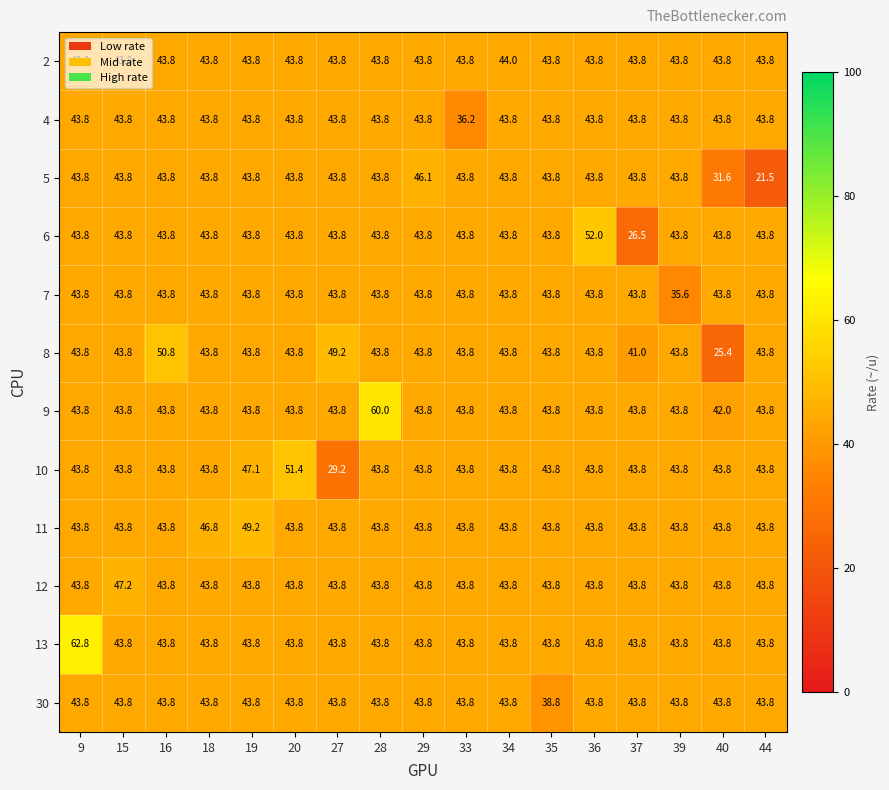

True or false: 4 has a value of 12.8 at 44.

False